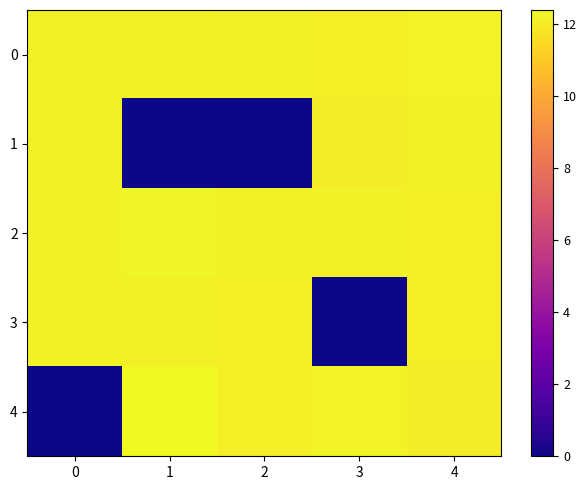

Between 1 and 4, which is larger?

4